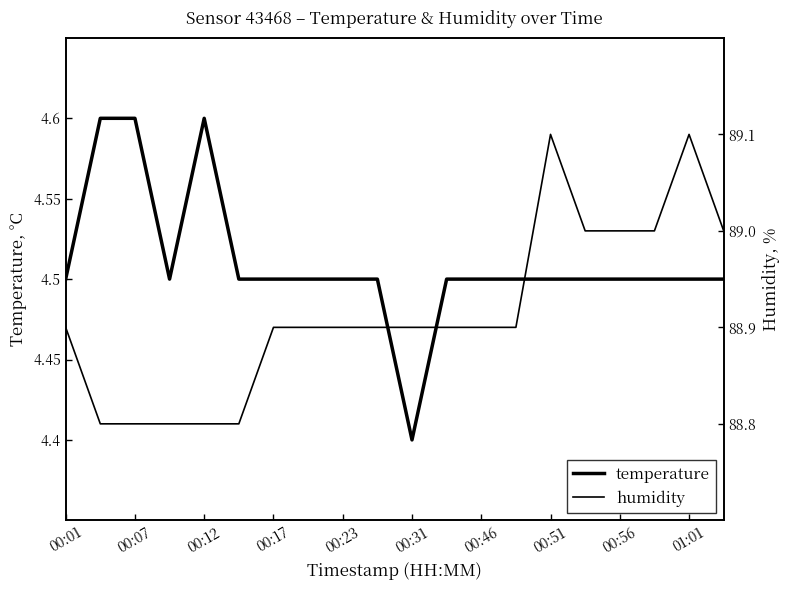

What is the minimum value for humidity?

88.8